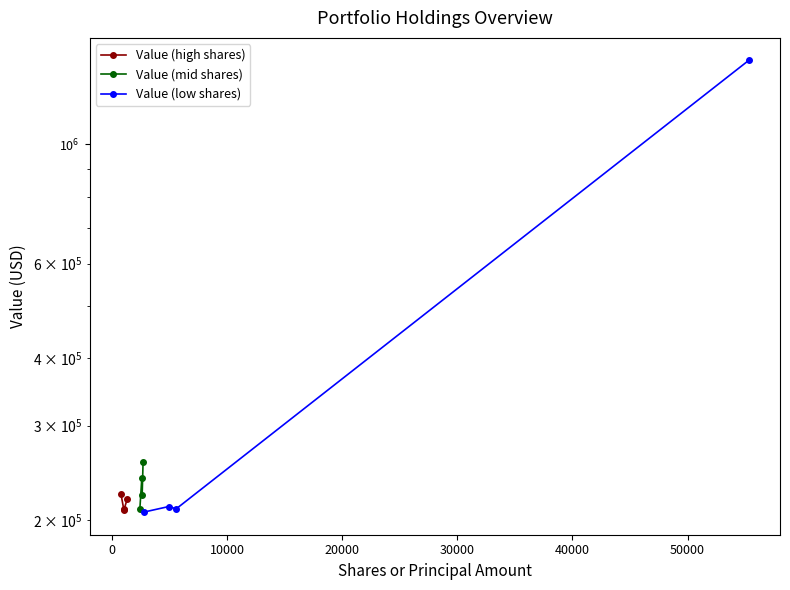

Which series ends up on top after the final intersection of Value (low shares) and Value (high shares)?

Value (low shares)